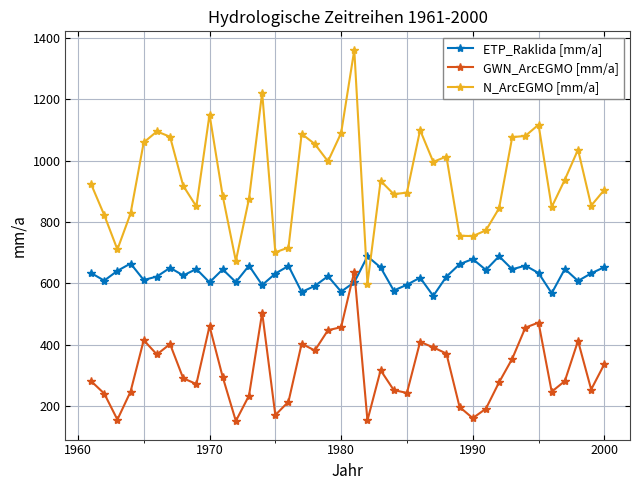

What is the value of the N_ArcEGMO [mm/a] point at the 28th from the left?

1012.9